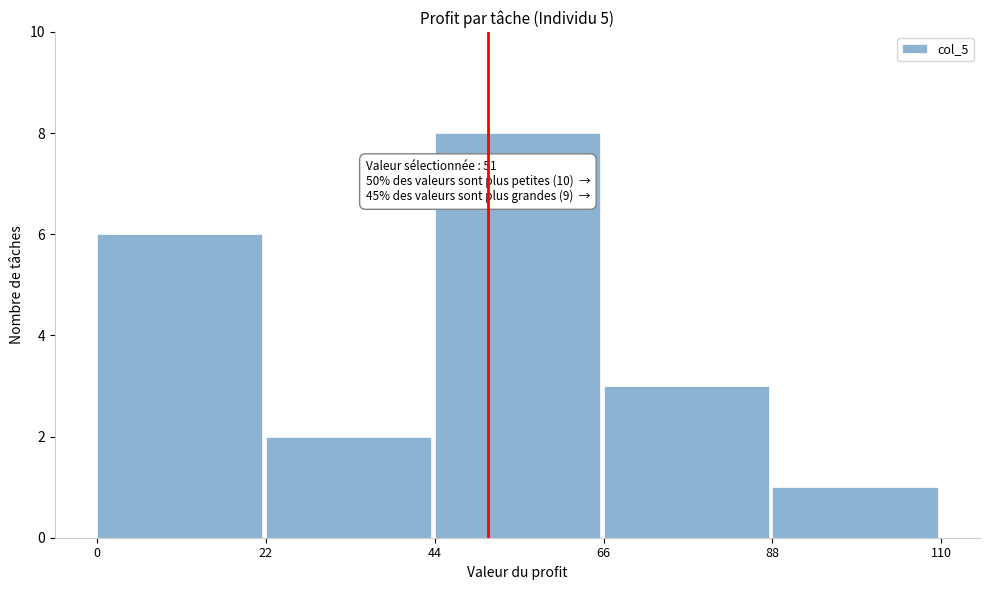

Over which range of the x-axis is the bar tallest?

44 to 66